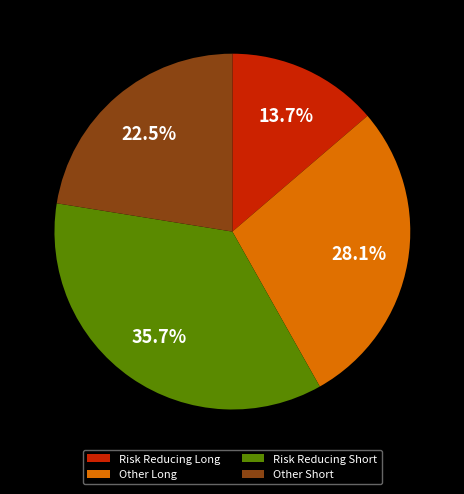

What percentage is NOT represented by Risk Reducing Long?

86.3%